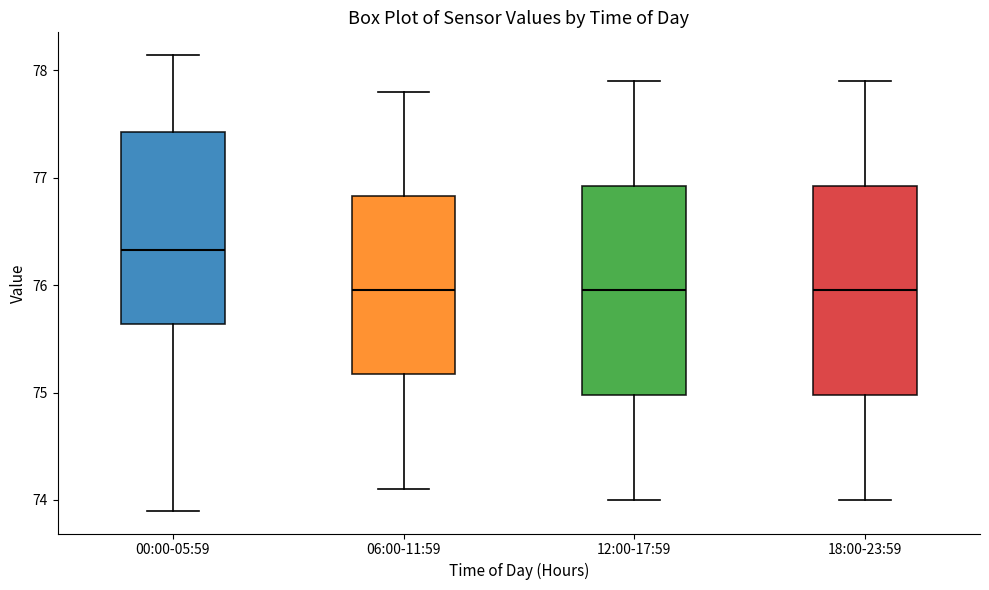

Reading left to right, read every box against the y-axis: the position of its median line, the range the box covers, and the ends of its whiskers. The values are not printed on the chart, so give them approximately, as read against the axis.

00:00-05:59: median 76.3, box 75.6 to 77.4, whiskers 73.9 to 78.1
06:00-11:59: median 76.0, box 75.2 to 76.8, whiskers 74.1 to 77.8
12:00-17:59: median 76.0, box 75.0 to 76.9, whiskers 74.0 to 77.9
18:00-23:59: median 76.0, box 75.0 to 76.9, whiskers 74.0 to 77.9